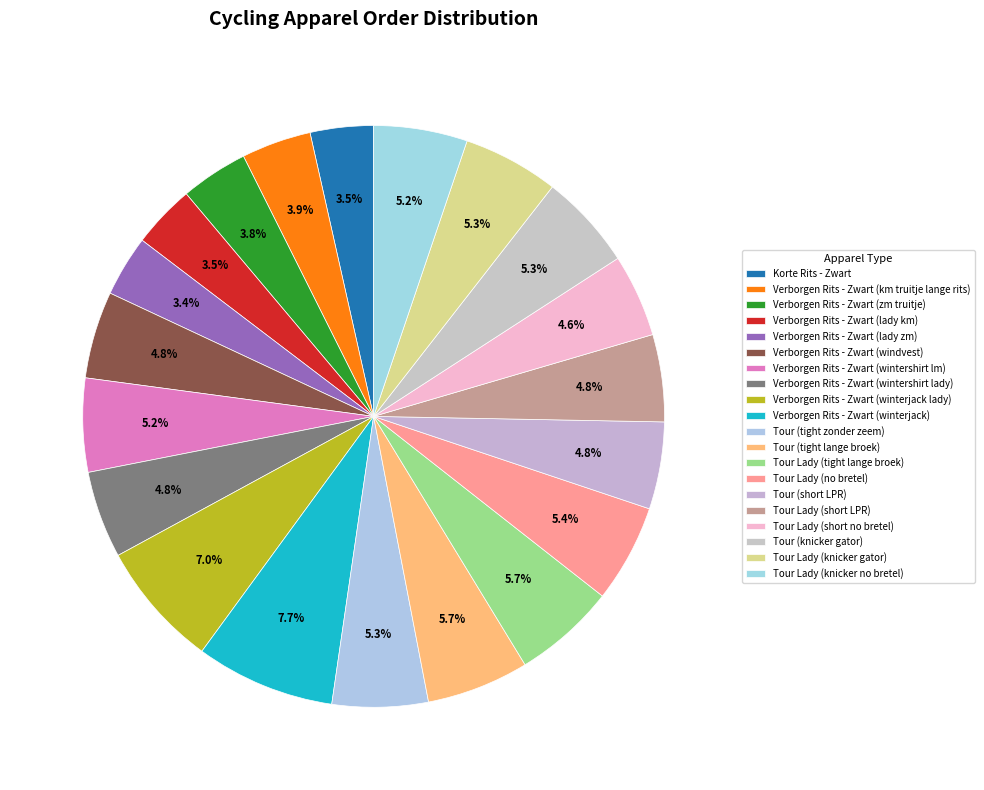

How many slices are in this pie chart?

20